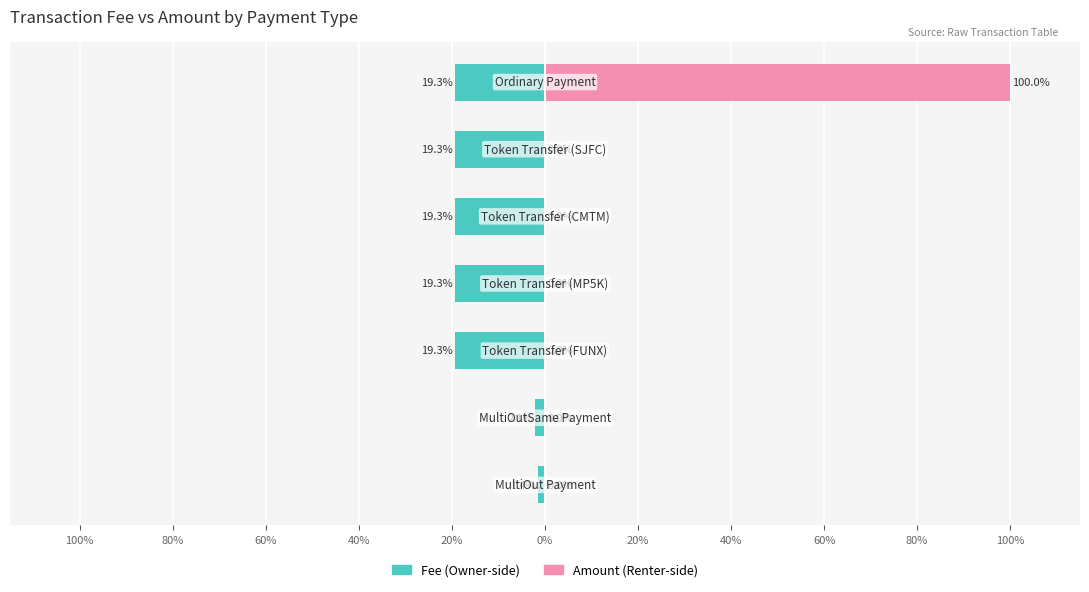

What is the sum of all Amount (right) values?

100.0